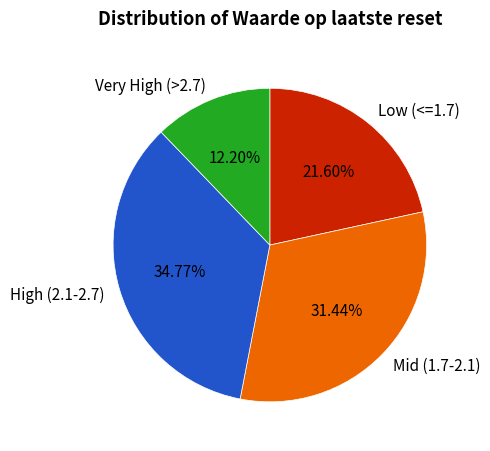

What is the ratio of the value at Mid (1.7-2.1) to the value at Low (<=1.7)?

1.5